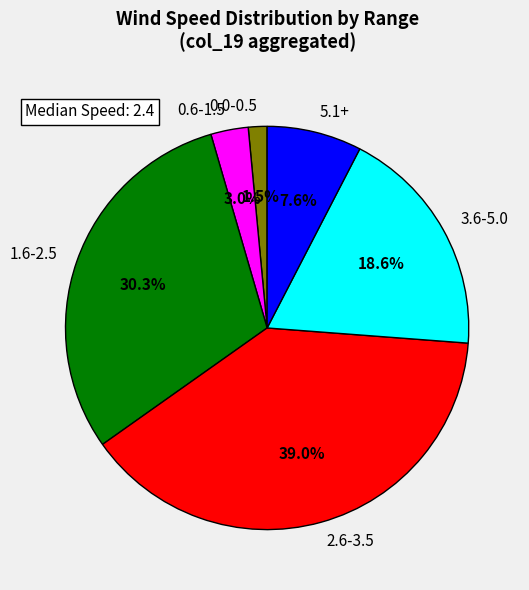

What portion of the pie excludes 0.0-0.5?

98.5%